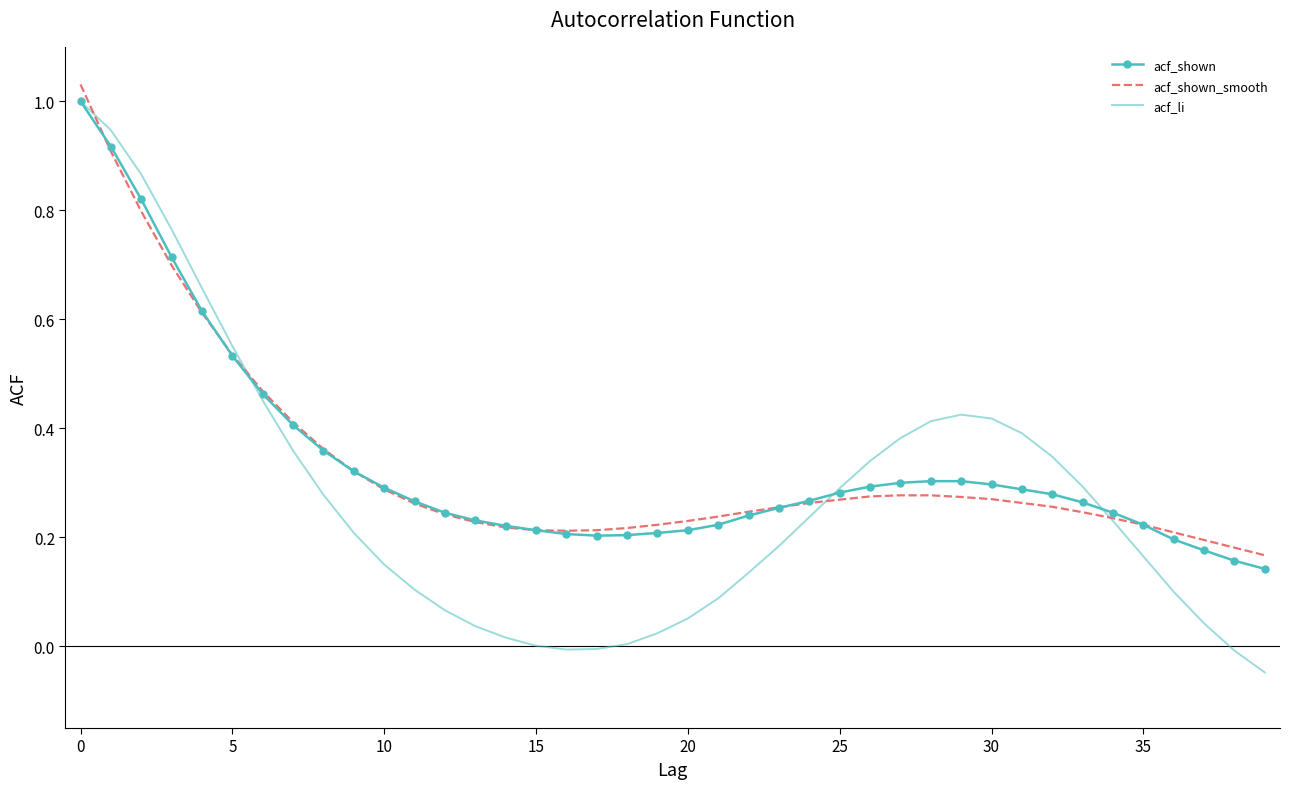

Which series has the widest spread of values?

acf_li